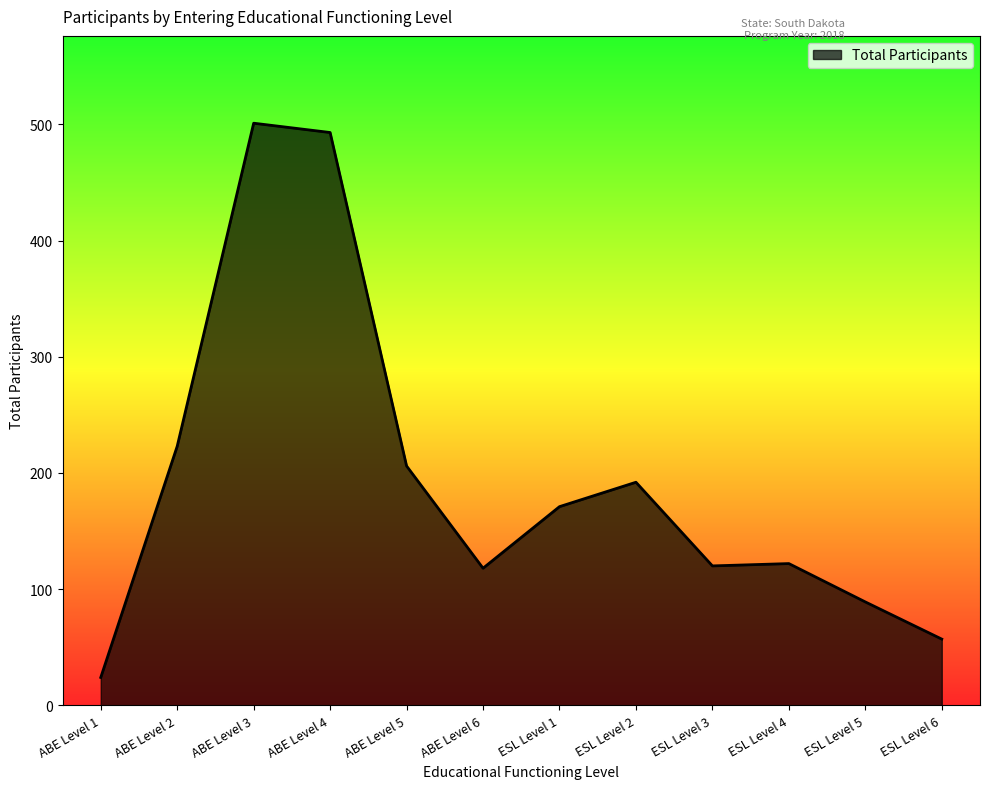

What is the difference between the values at ESL Level 4 and ABE Level 3?

379